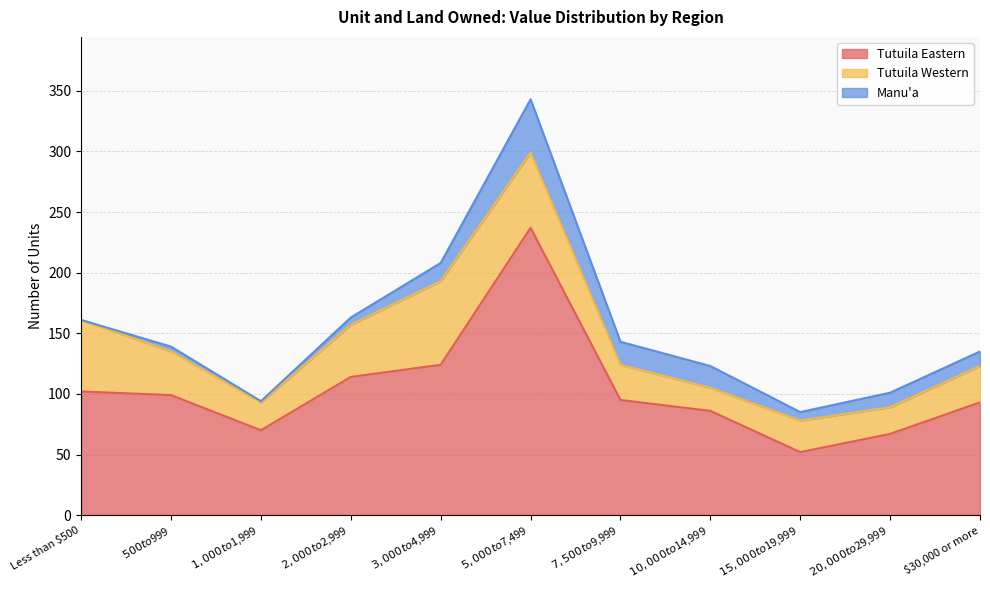

What is the minimum value for Tutuila Western?

19